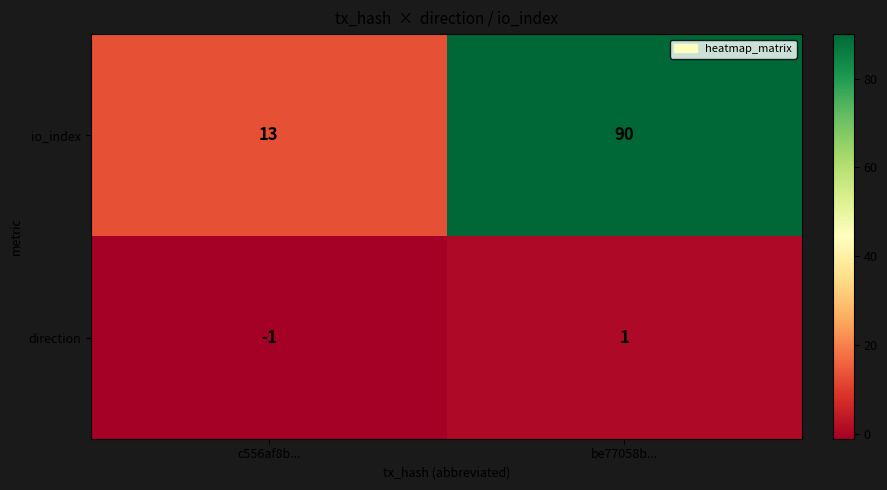

True or false: io_index has a value of 90 at be77058b....

True